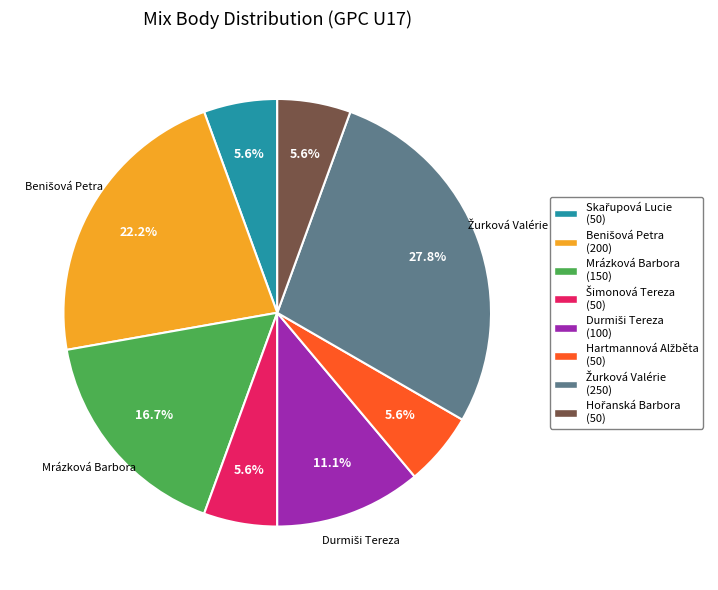

Is there any slice that represents more than half of the pie?

No